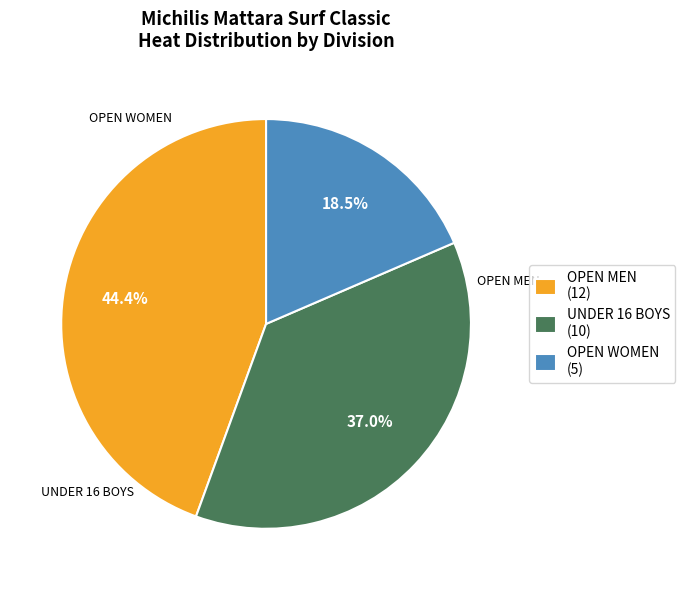

The OPEN WOMEN slice represents 28% of the pie. True or false?

False